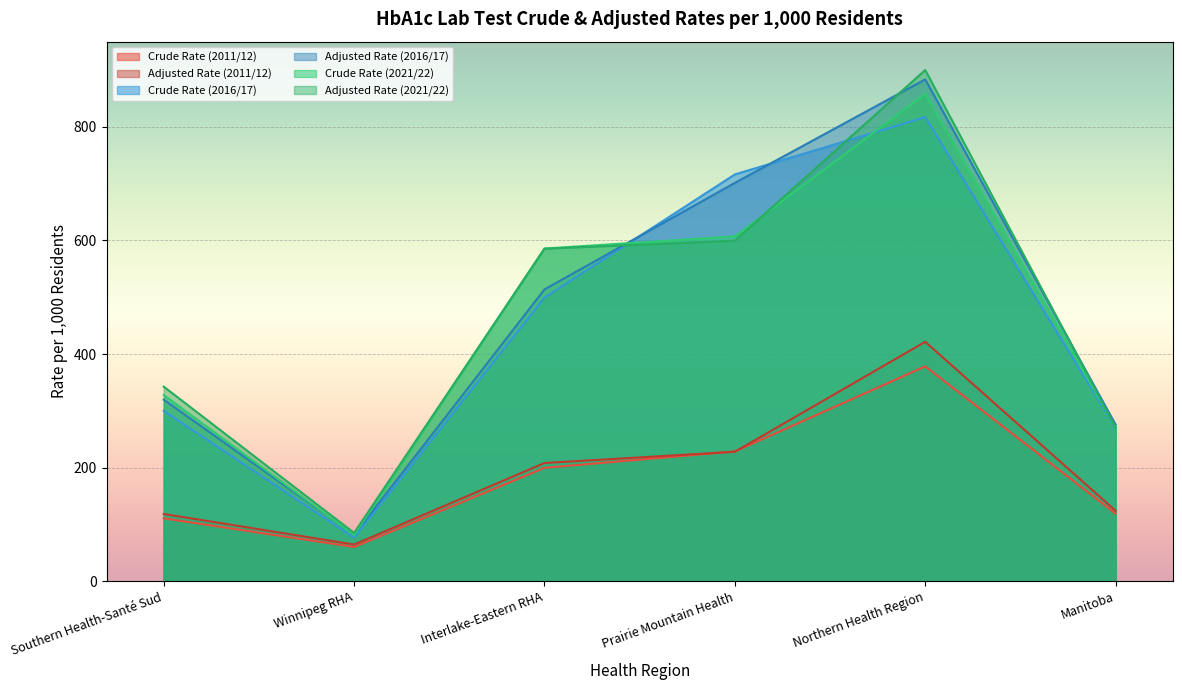

What is the label of the 2nd point from the left?

Winnipeg RHA